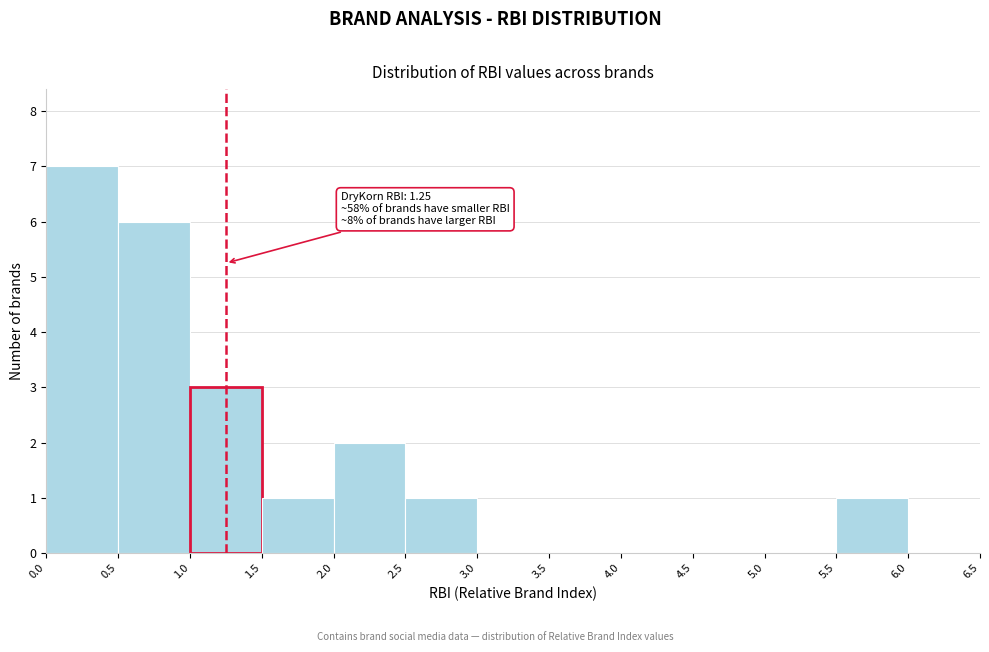

Over which range of the x-axis is the bar tallest?

0.0 to 0.5